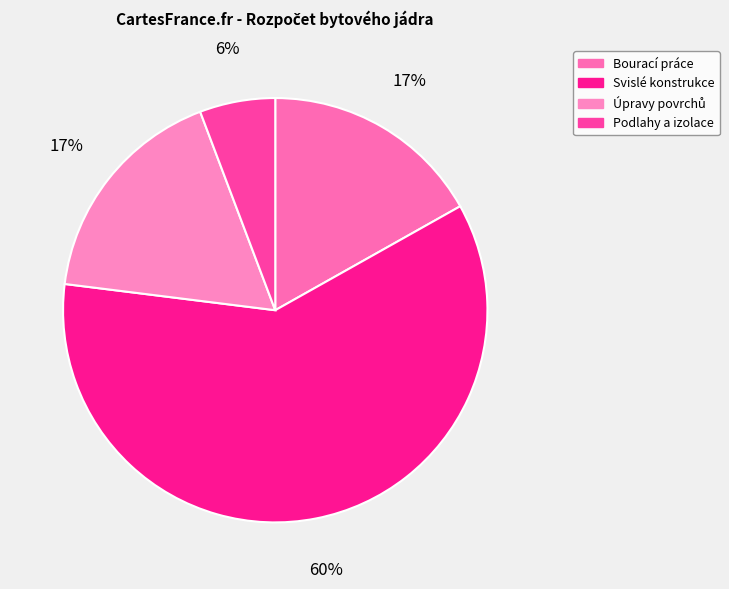

To the nearest percent, what percentage of the pie is Bourací práce?

17%